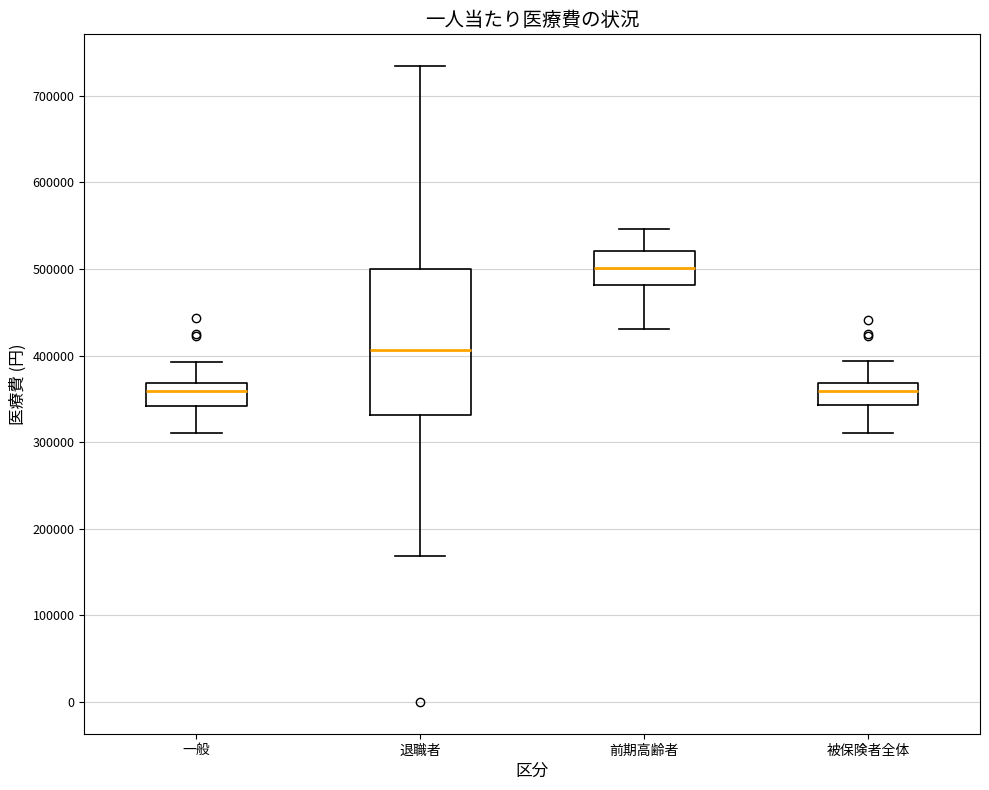

Which box has the highest median line?

前期高齢者